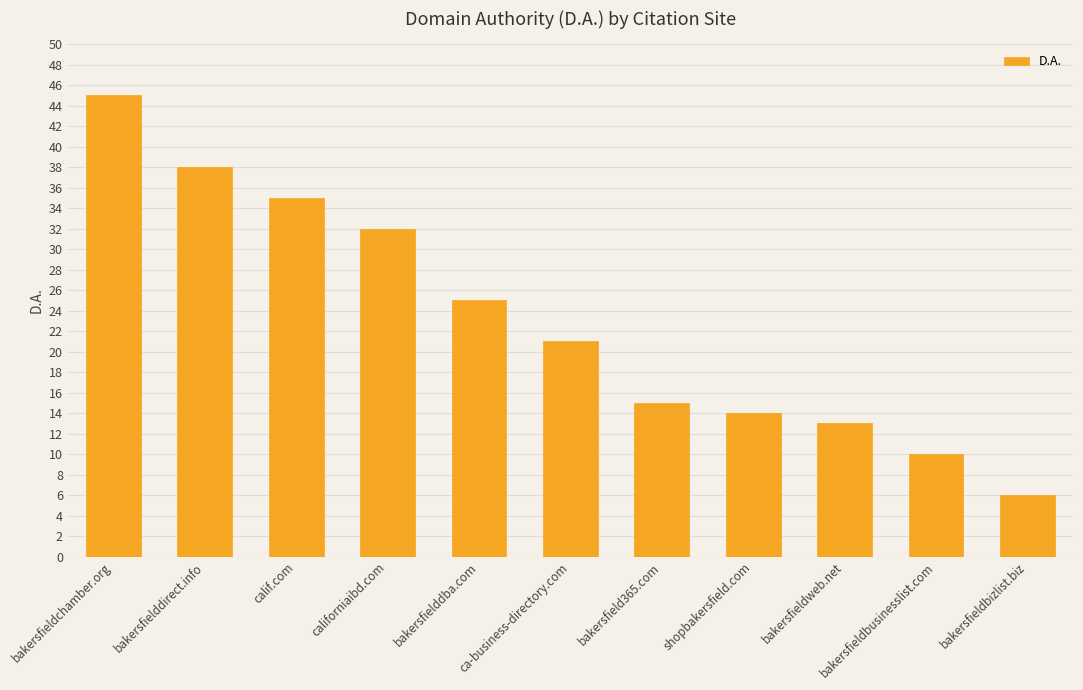

Rank the categories by value from lowest to highest.

bakersfieldbizlist.biz, bakersfieldbusinesslist.com, bakersfieldweb.net, shopbakersfield.com, bakersfield365.com, ca-business-directory.com, bakersfielddba.com, californiaibd.com, calif.com, bakersfielddirect.info, bakersfieldchamber.org